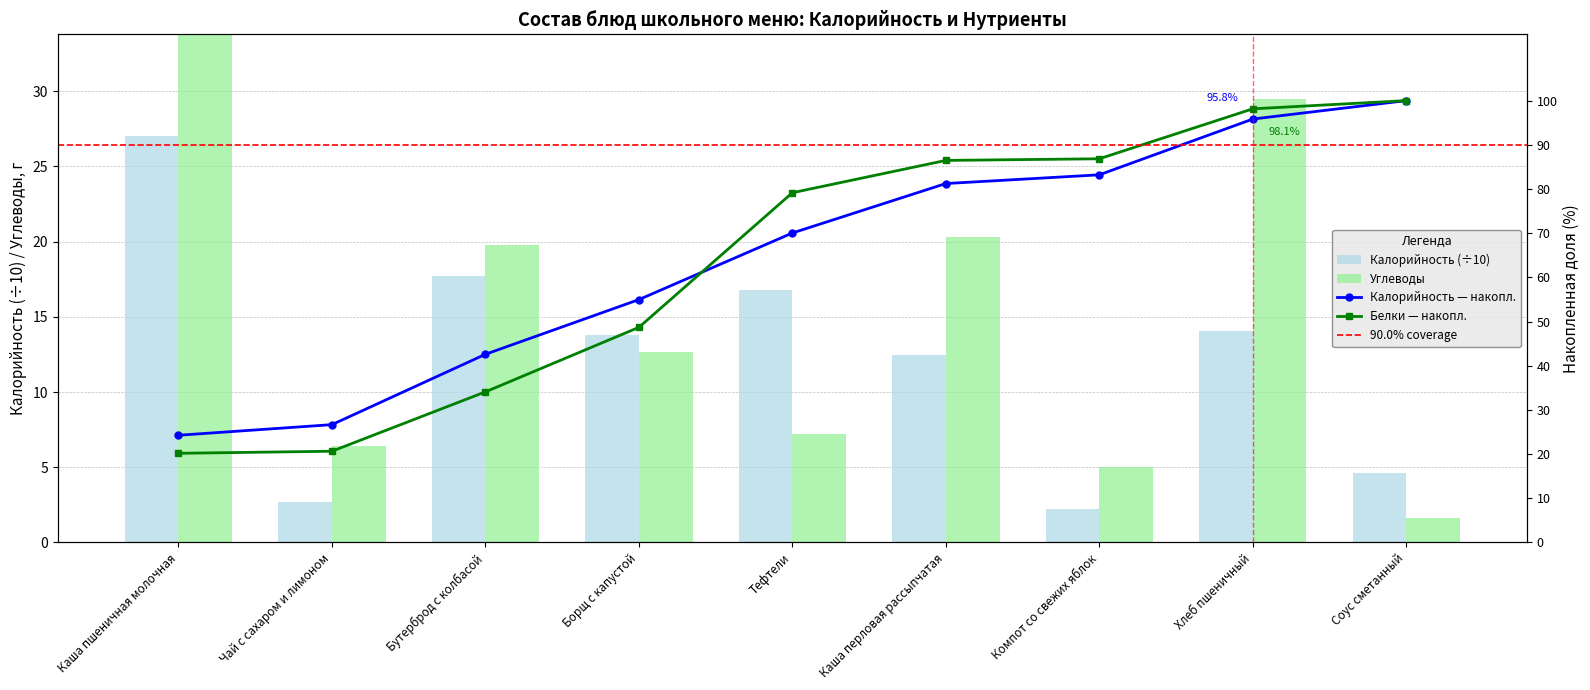

What is the sum of all Калорийность values?

111.4